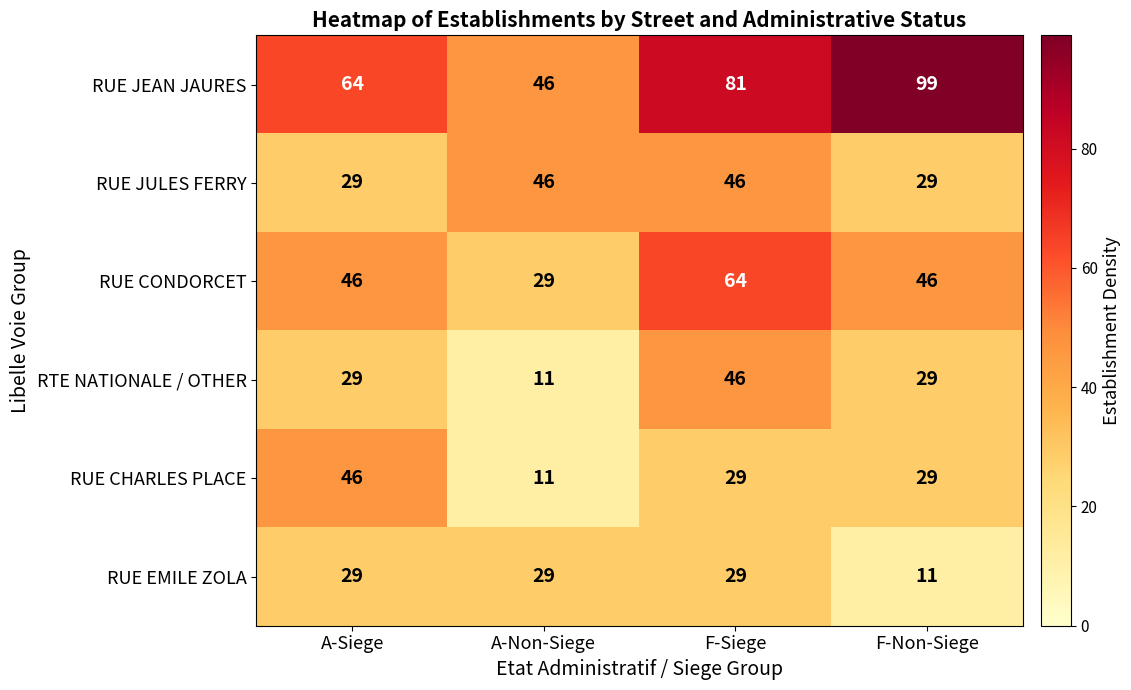

At which label is RUE JEAN JAURES closest to 72?

A-Siege